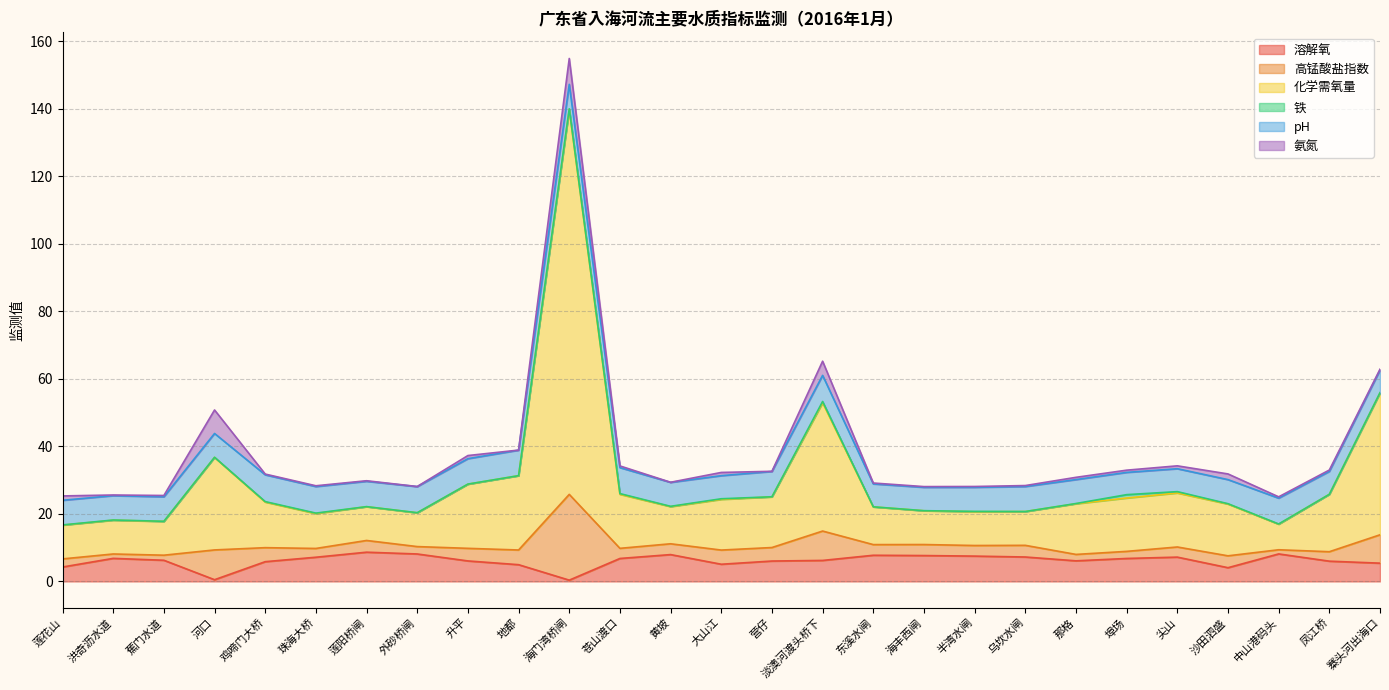

What is the label of the 17th point from the right?

海门湾桥闸